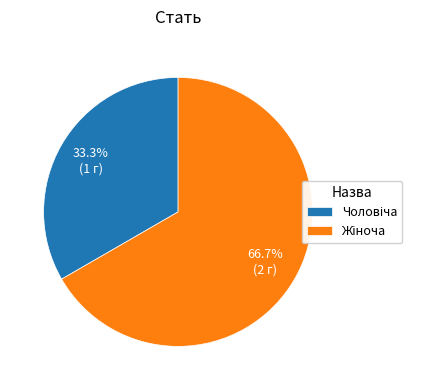

Is there any slice that represents more than half of the pie?

Yes